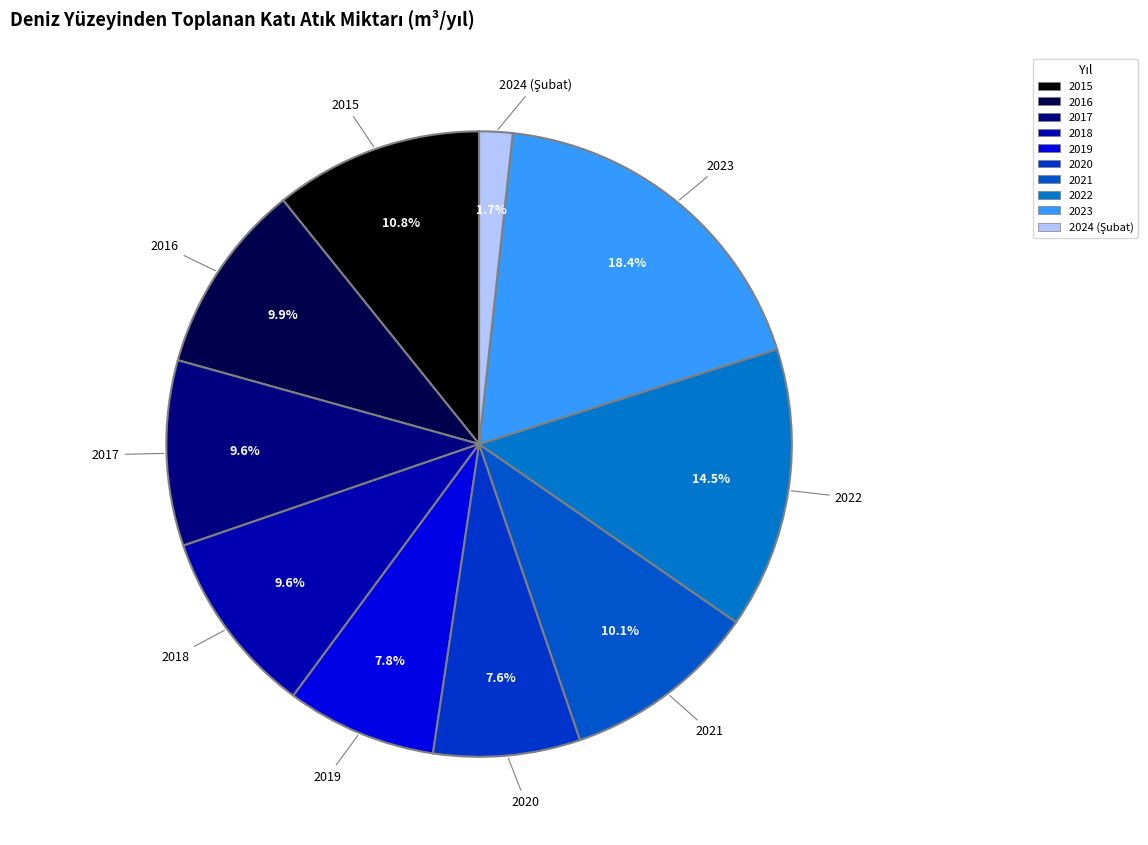

True or false: 2019 accounts for 22% of the total.

False